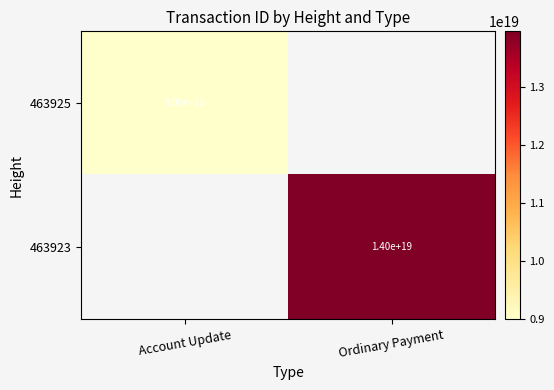

True or false: 463923 has a value of 21833190459031896064 at Ordinary Payment.

False